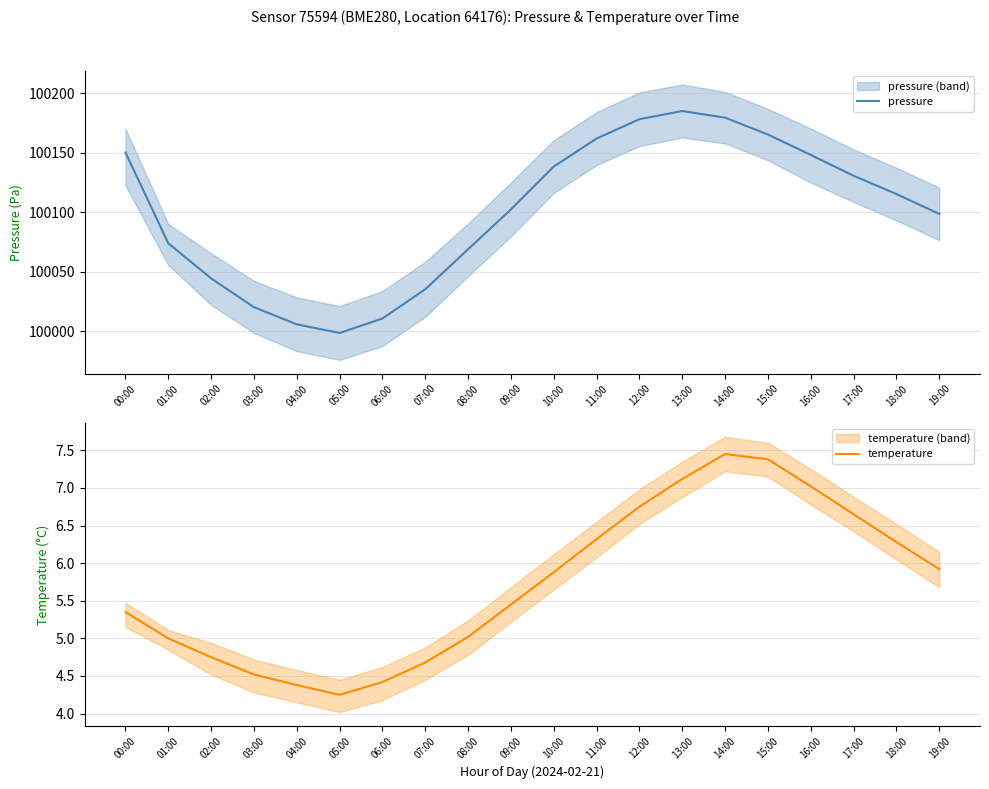

Reading left to right, list all the values displayed in this chart.

pressure: 100150.3	100073.9	100044.4	100020.1	100005.7	99998.4	100010.6	100035.3	100068.9	100102.5	100138.5	100162.1	100178.3	100185.2	100179.6	100165.4	100148.3	100130.8	100115.3	100098.6
temperature: 5.3	5.0	4.8	4.5	4.4	4.2	4.4	4.7	5.0	5.5	5.9	6.3	6.8	7.1	7.5	7.4	7.0	6.7	6.3	5.9